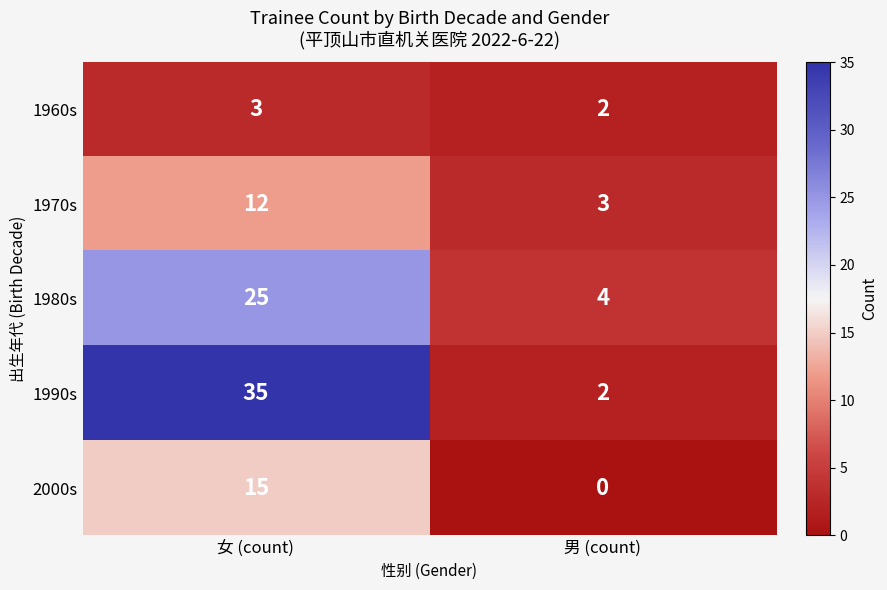

Which series has the largest range (max minus min)?

1990s